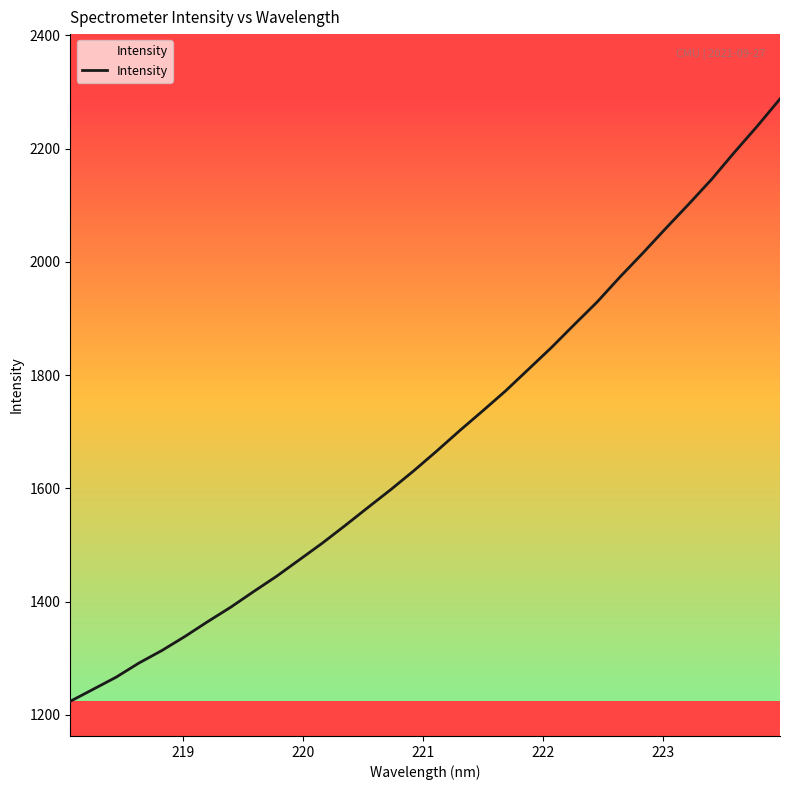

What is the maximum value shown in the chart?

2287.8